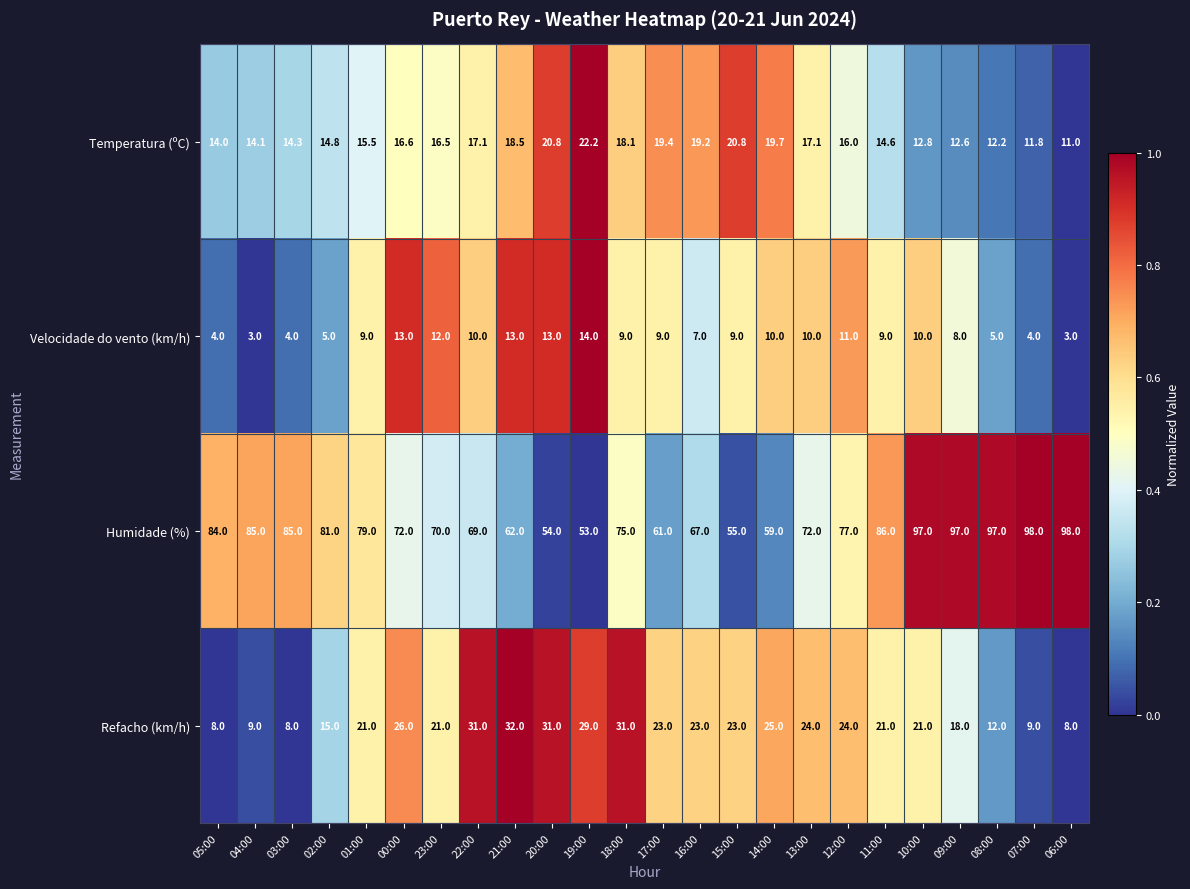

What is the minimum value shown in the chart?

3.0